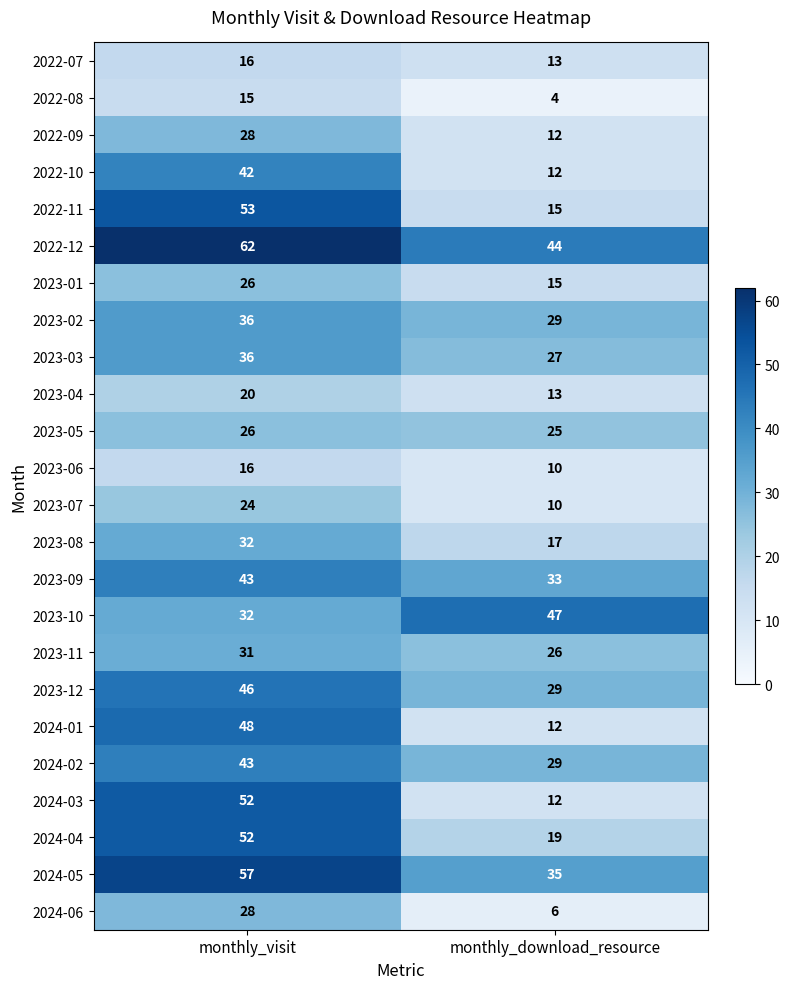

What is the lowest value of the 2023-09 series?

33